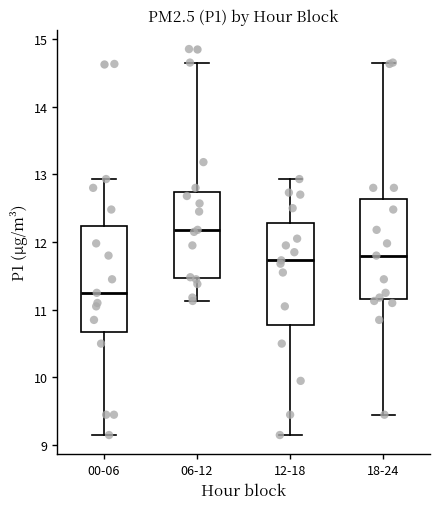

Reading left to right, transcribe this box plot: for each box, give where its median line is, the range the box spans, and where its two whiskers end, as read against the y-axis. The values are not printed on the chart, so give them approximately, as read against the axis.

00-06: median 11.3, box 10.7 to 12.2, whiskers 9.2 to 12.9
06-12: median 12.2, box 11.5 to 12.7, whiskers 11.1 to 14.7
12-18: median 11.7, box 10.8 to 12.3, whiskers 9.2 to 12.9
18-24: median 11.8, box 11.2 to 12.6, whiskers 9.5 to 14.7